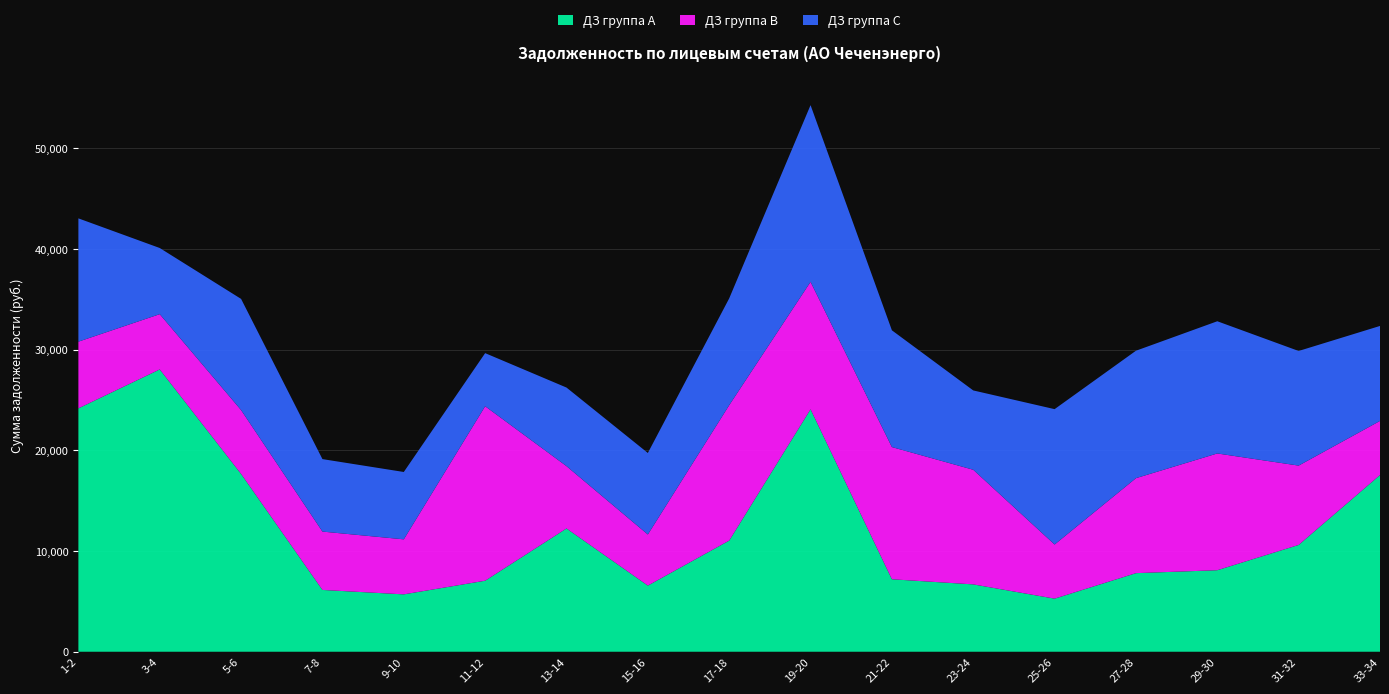

Reading left to right, transcribe all the data shown in this chart.

ДЗ группа A: 24173.7	28040.6	17658.1	6138.0	5698.2	7053.6	12244.0	6569.9	11040.4	24079.8	7197.9	6689.4	5273.6	7805.0	8097.1	10608.0	17549.5
ДЗ группа B: 6623.3	5486.7	6343.4	5795.6	5464.9	17328.7	6189.3	5074.0	13446.1	12656.4	13130.1	11384.4	5374.0	9433.5	11595.3	7878.8	5374.0
ДЗ группа C: 12244.0	6569.9	11040.4	7197.9	6689.4	5273.6	7805.0	8097.1	10608.0	17549.5	11595.3	7878.8	13446.1	12656.4	13130.1	11384.4	9433.5